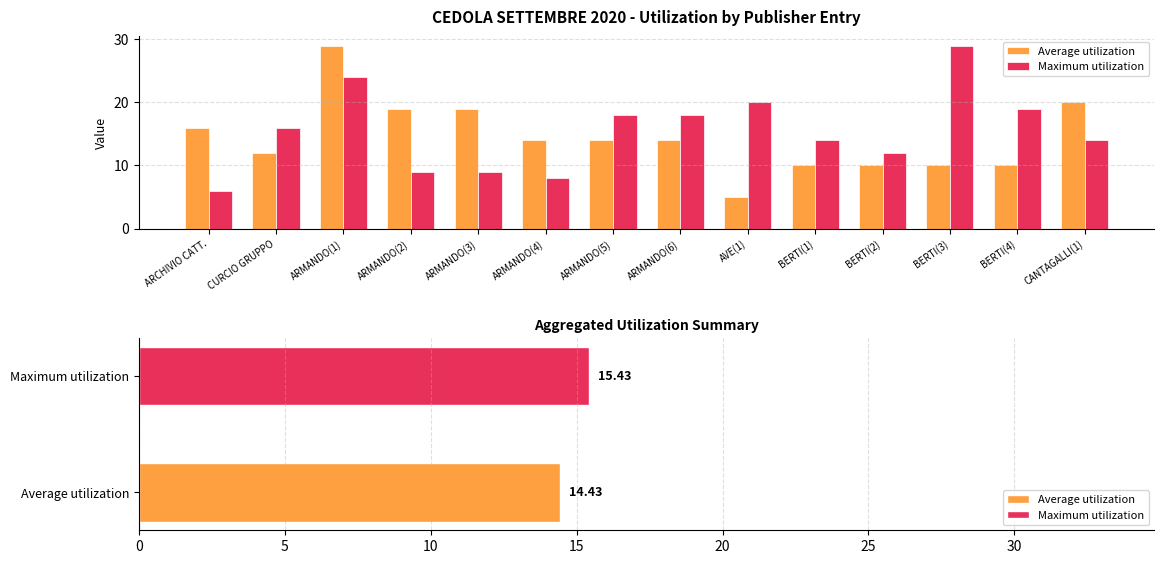

The Maximum utilization series shows 5 at ARMANDO(3). True or false?

False